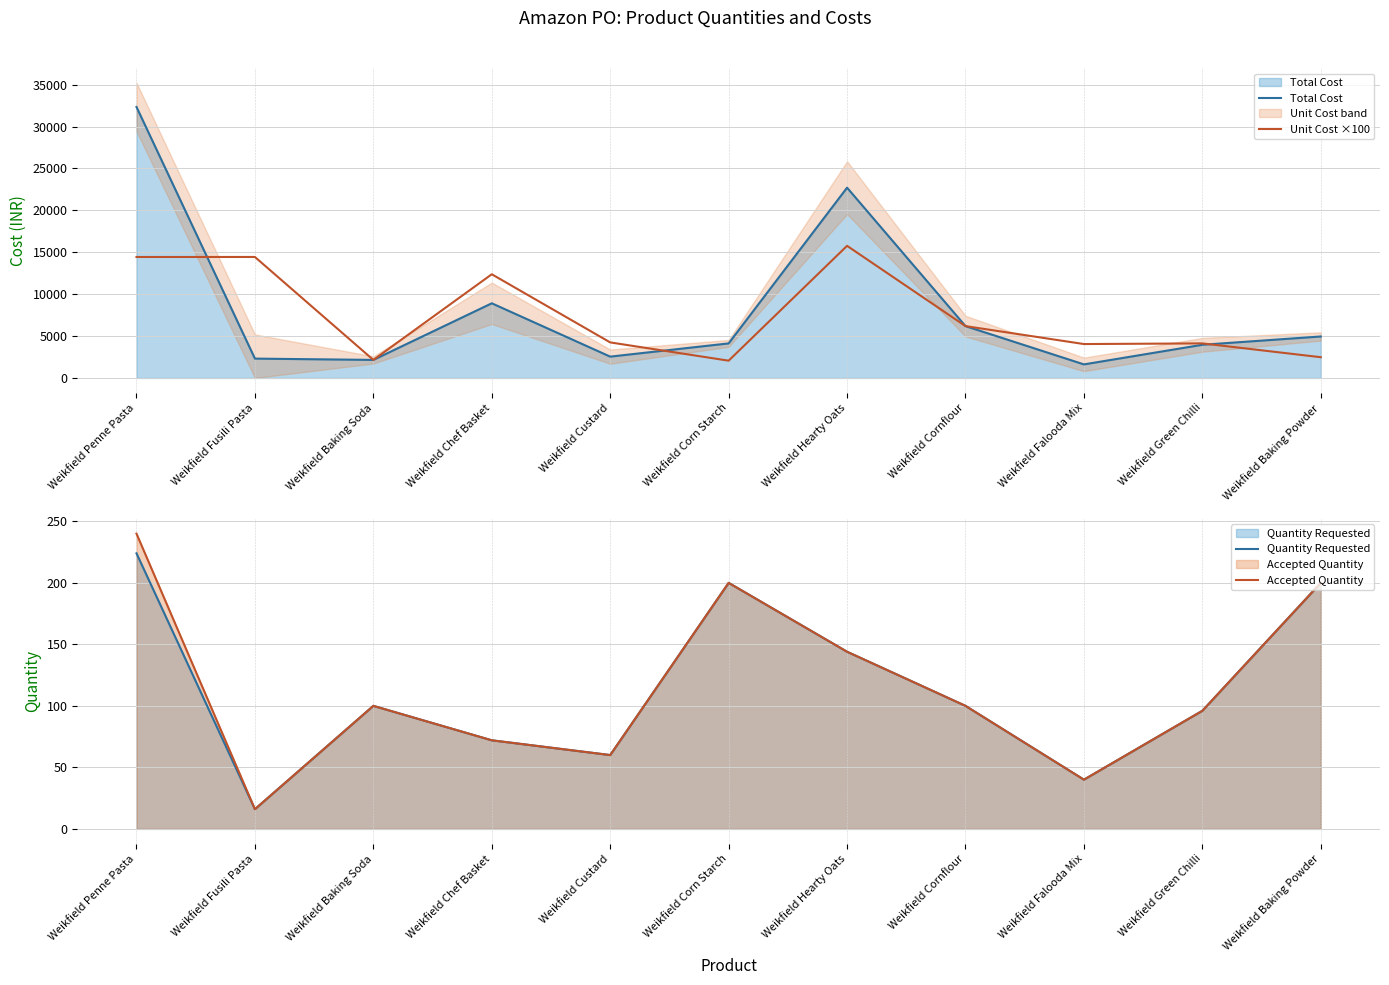

How many lines are shown in the chart?

4